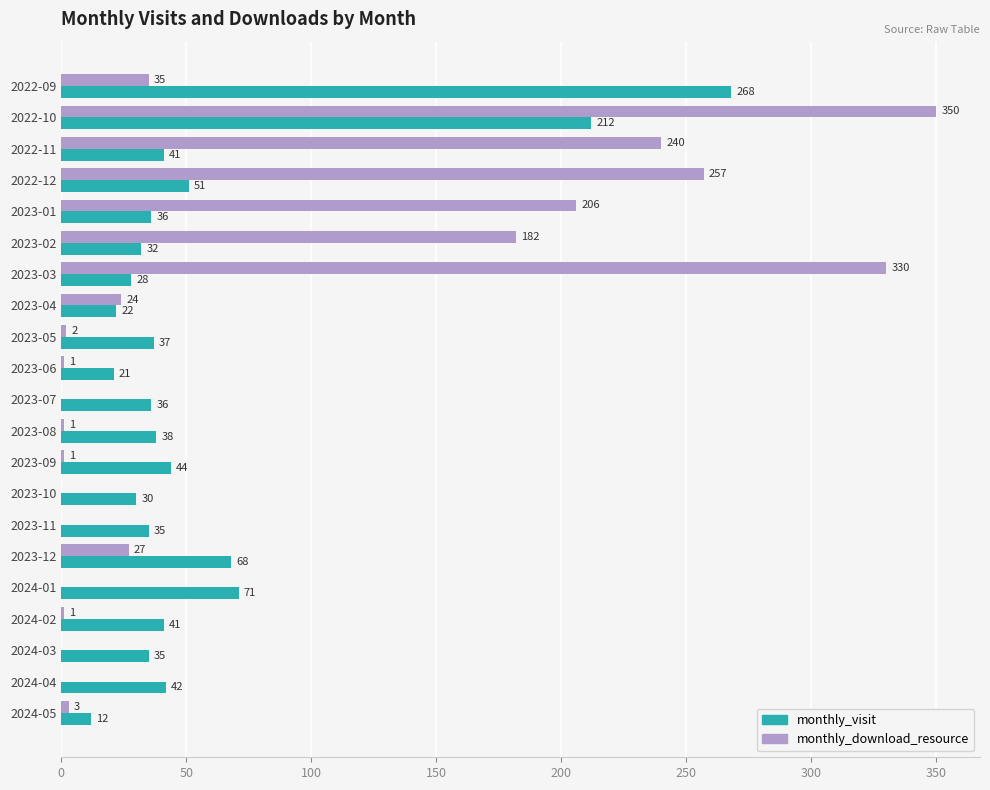

At which label does monthly_visit reach its peak?

2022-09